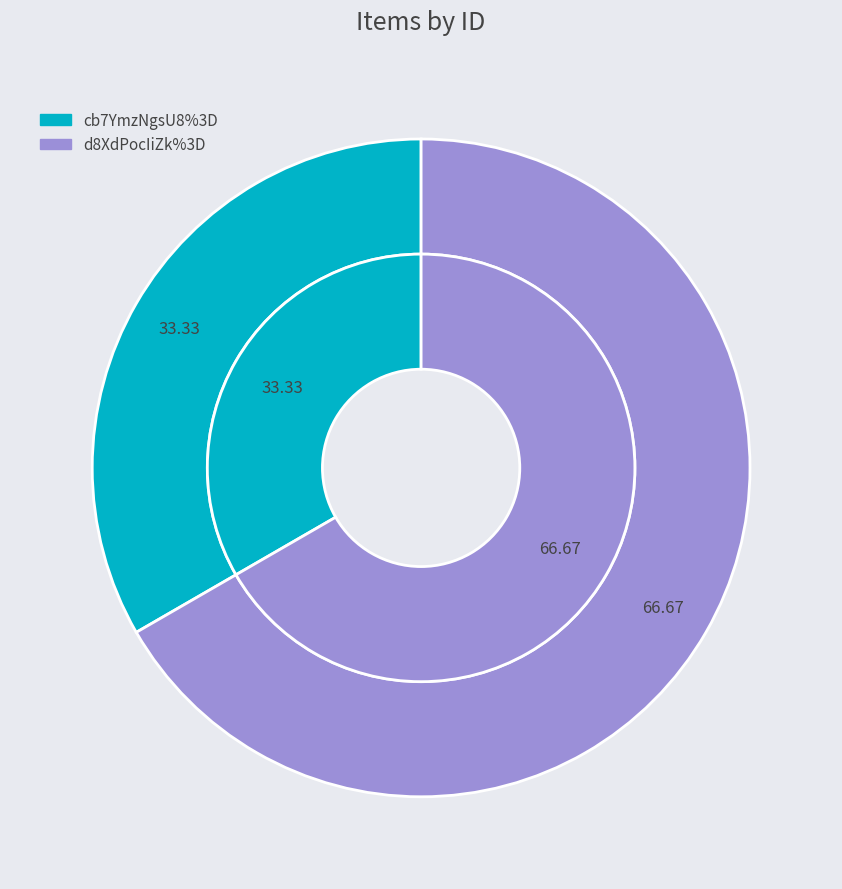

Which slice is the smallest?

cb7YmzNgsU8%3D